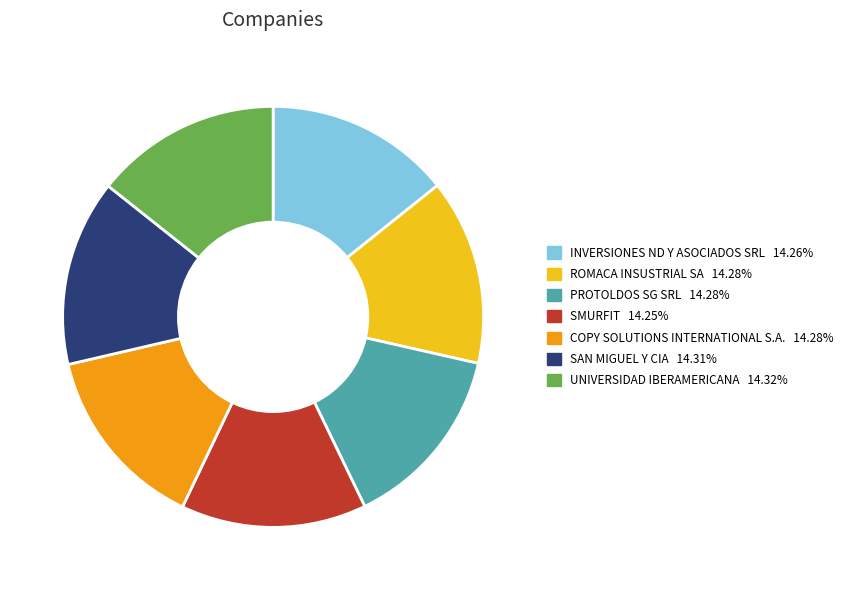

What is the ratio of the value at PROTOLDOS SG SRL to the value at SAN MIGUEL Y CIA?

1.0